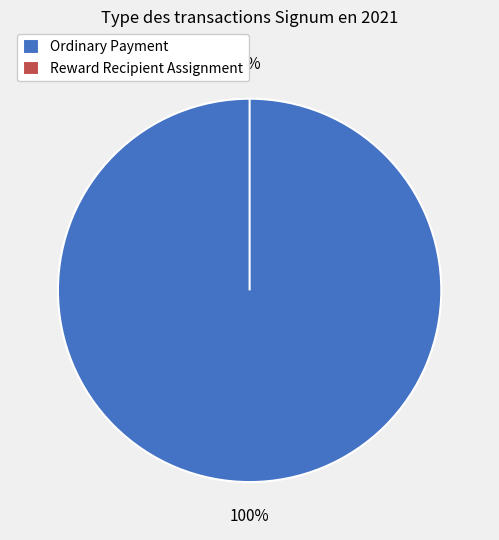

Combined, do Ordinary Payment and Reward Recipient Assignment account for over 50%?

Yes